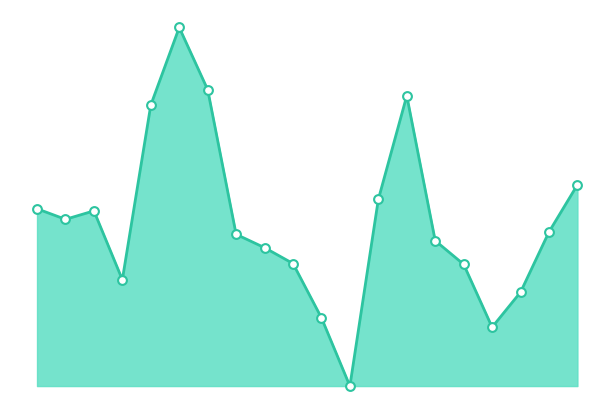

How many lines are shown in the chart?

1